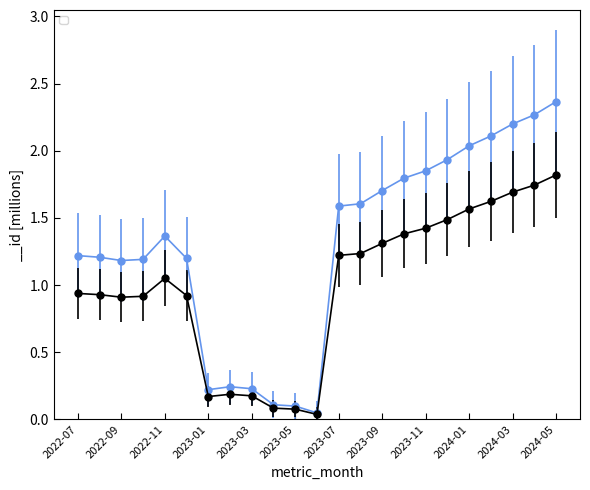

The chart shows a value of 1.4 at 2022-11. True or false?

True